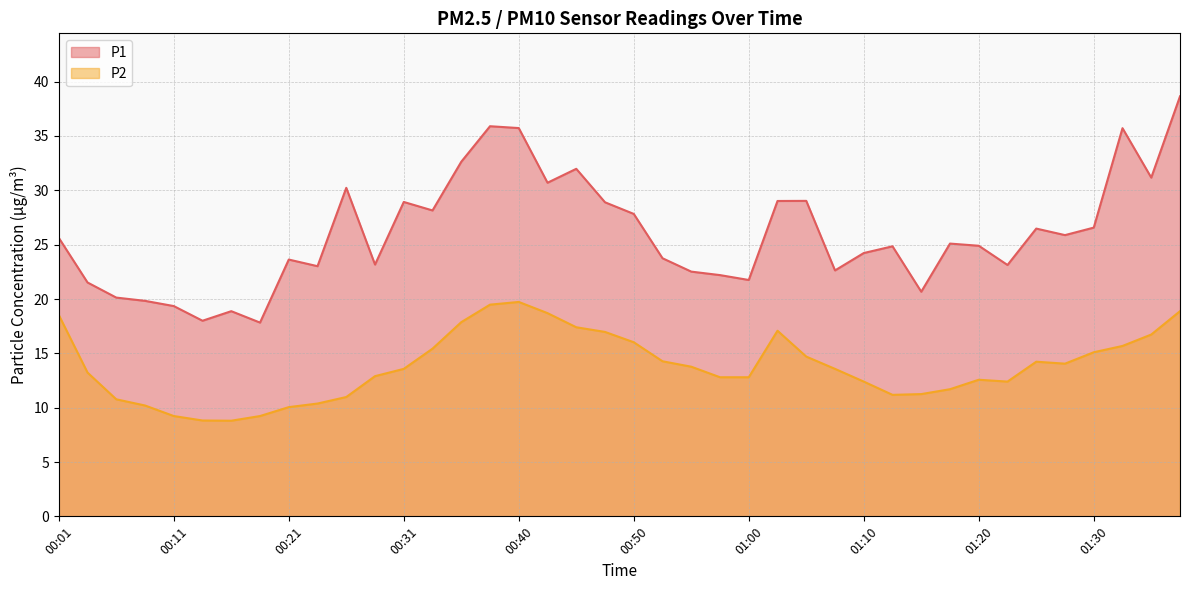

At which label does P2 reach its peak?

00:40